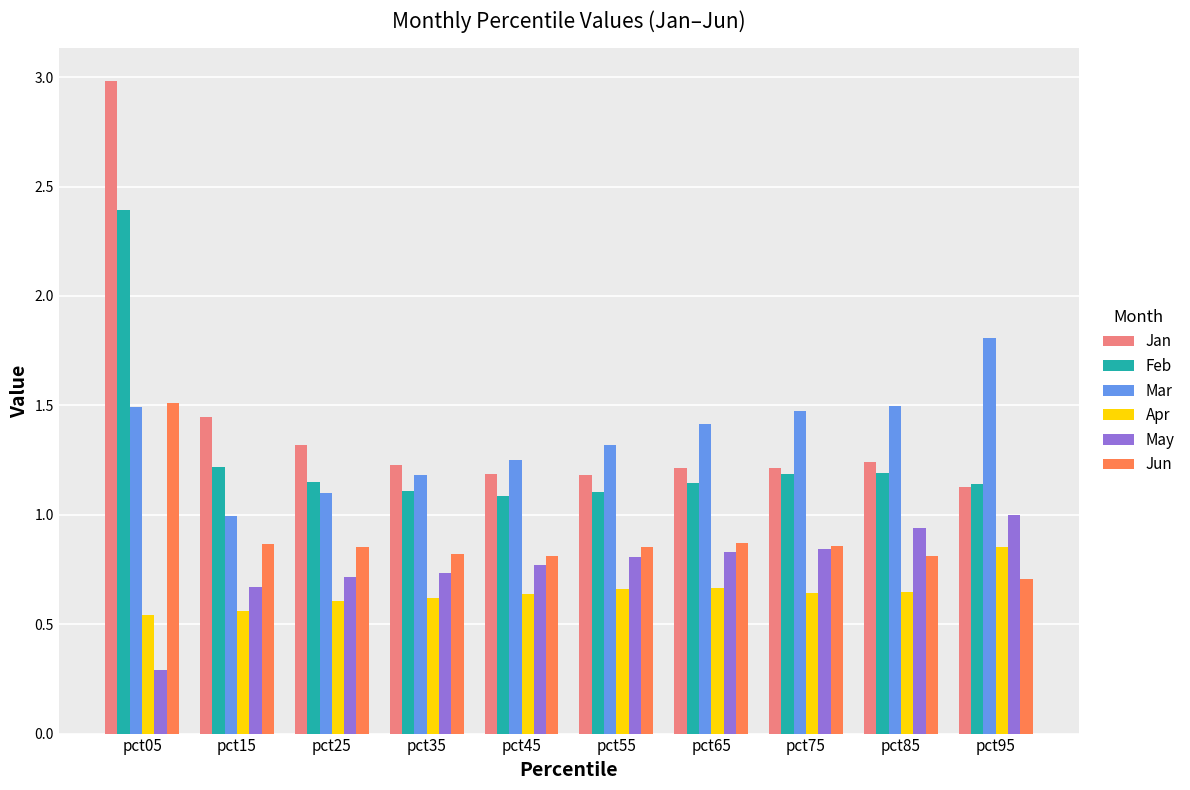

List the series in order of their peak value, lowest first.

Apr, May, Jun, Mar, Feb, Jan